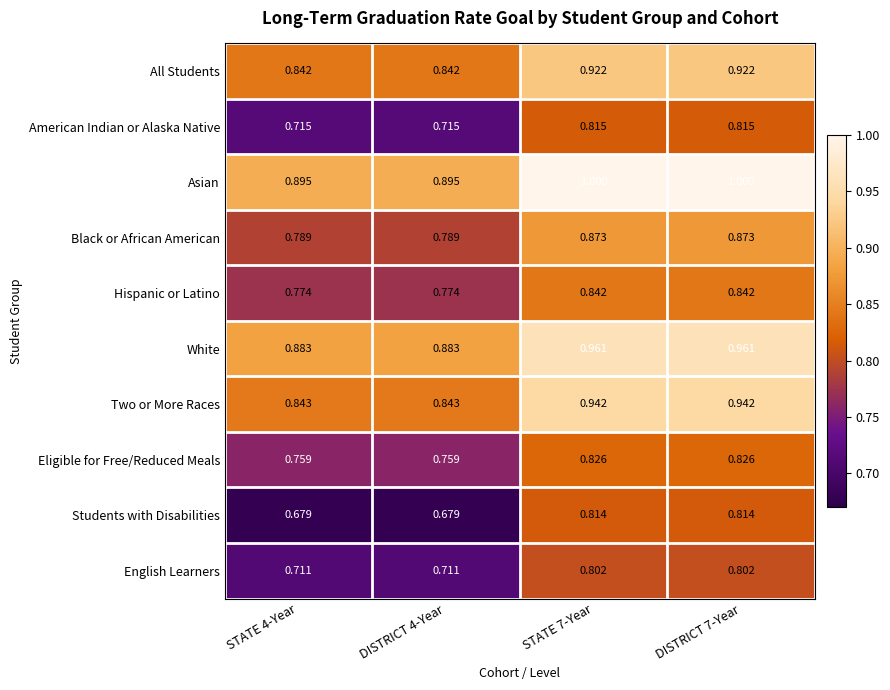

Which series has the largest total across all categories?

Asian